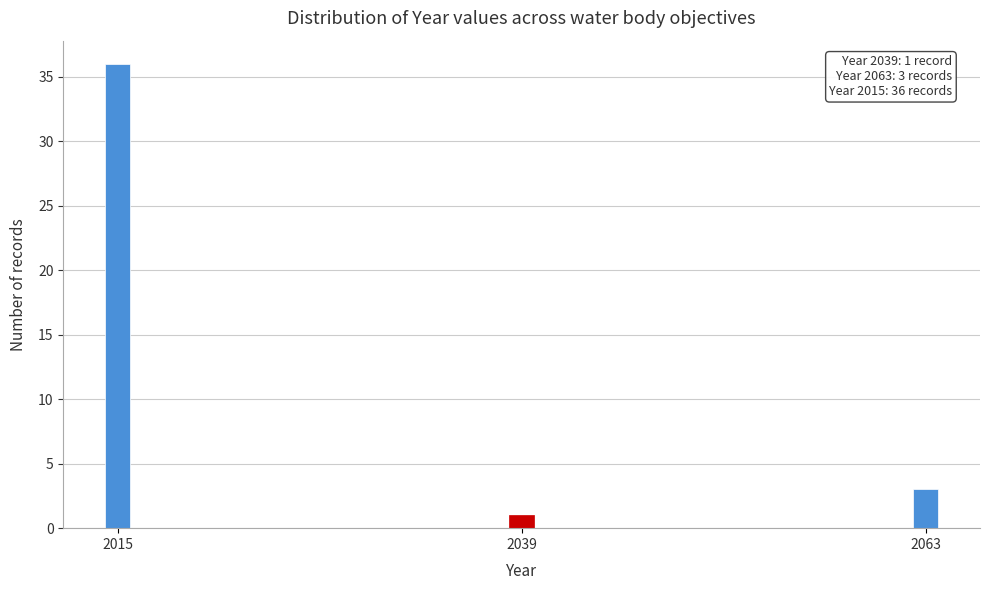

Reading right to left, extract all data points from this chart.

3	1	36